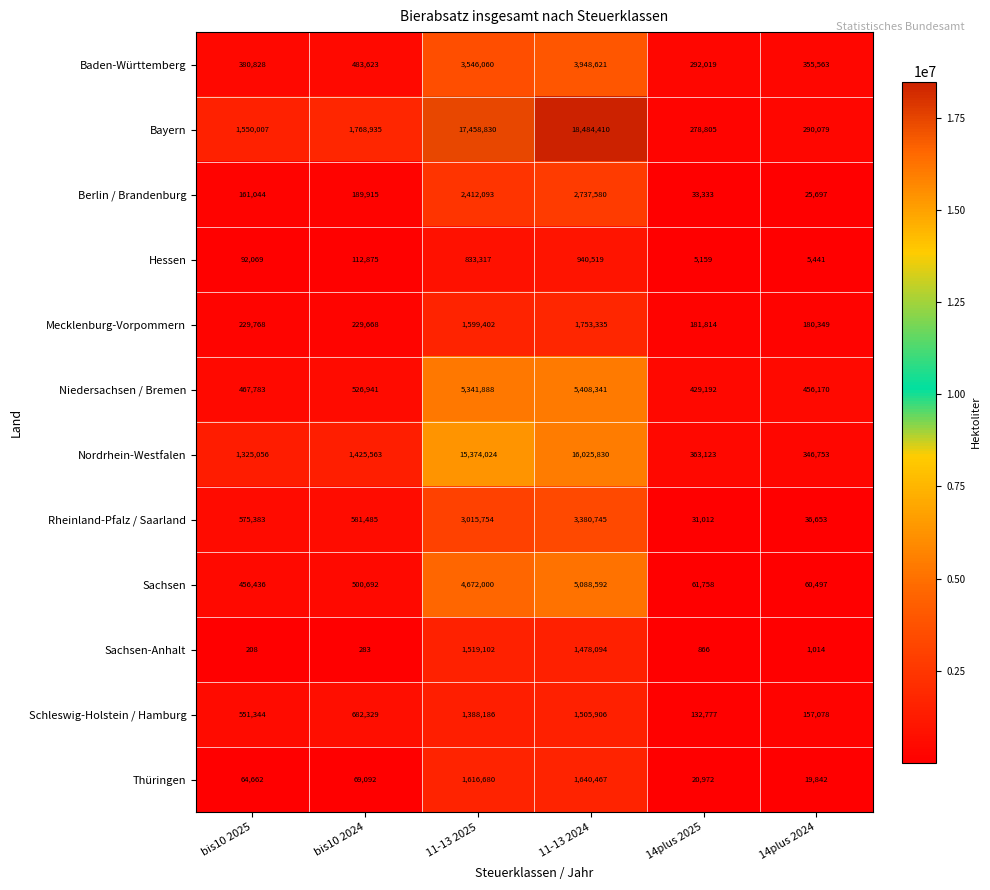

Which series changed the most between bis10 2025 and bis10 2024?

Bayern